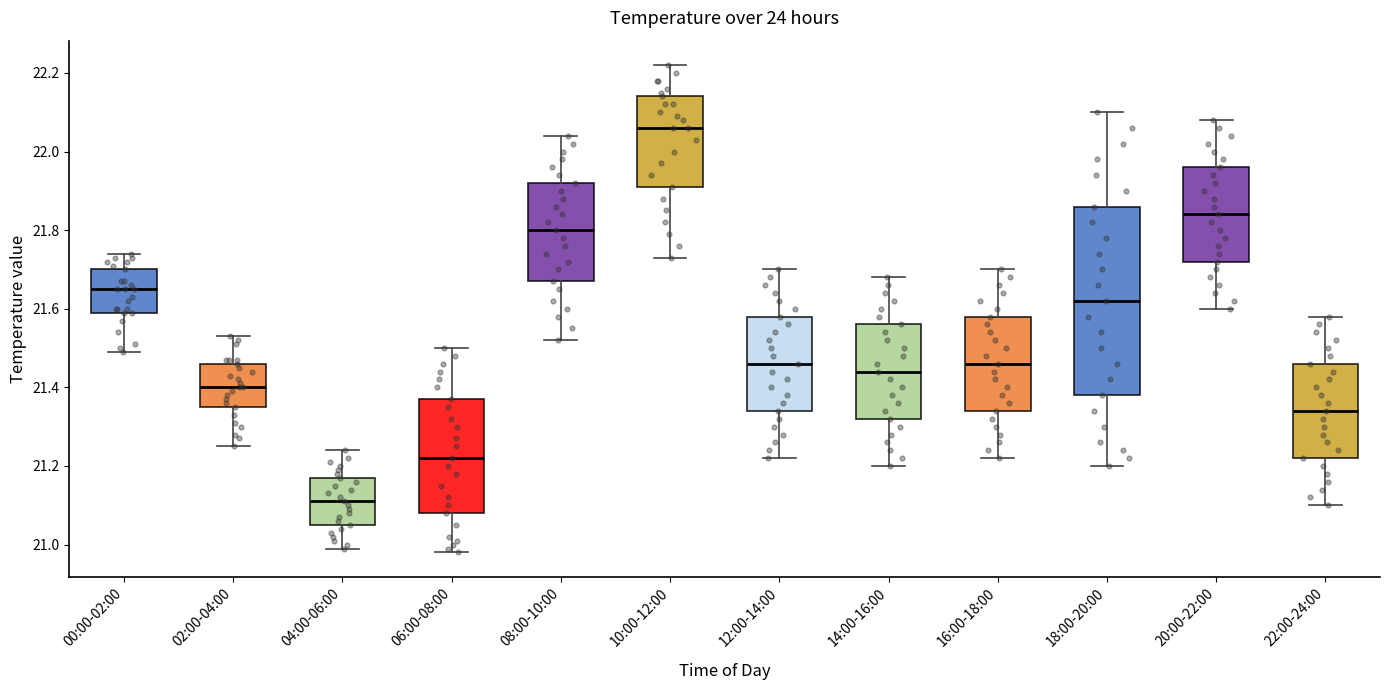

Reading left to right, read every box against the y-axis: the position of its median line, the range the box covers, and the ends of its whiskers. The values are not printed on the chart, so give them approximately, as read against the axis.

00:00-02:00: median 21.66, box 21.60 to 21.70, whiskers 21.50 to 21.74
02:00-04:00: median 21.40, box 21.36 to 21.46, whiskers 21.26 to 21.54
04:00-06:00: median 21.12, box 21.06 to 21.18, whiskers 21.00 to 21.24
06:00-08:00: median 21.22, box 21.08 to 21.38, whiskers 20.98 to 21.50
08:00-10:00: median 21.80, box 21.68 to 21.92, whiskers 21.52 to 22.04
10:00-12:00: median 22.06, box 21.92 to 22.14, whiskers 21.74 to 22.22
12:00-14:00: median 21.46, box 21.34 to 21.58, whiskers 21.22 to 21.70
14:00-16:00: median 21.44, box 21.32 to 21.56, whiskers 21.20 to 21.68
16:00-18:00: median 21.46, box 21.34 to 21.58, whiskers 21.22 to 21.70
18:00-20:00: median 21.62, box 21.38 to 21.86, whiskers 21.20 to 22.10
20:00-22:00: median 21.84, box 21.72 to 21.96, whiskers 21.60 to 22.08
22:00-24:00: median 21.34, box 21.22 to 21.46, whiskers 21.10 to 21.58